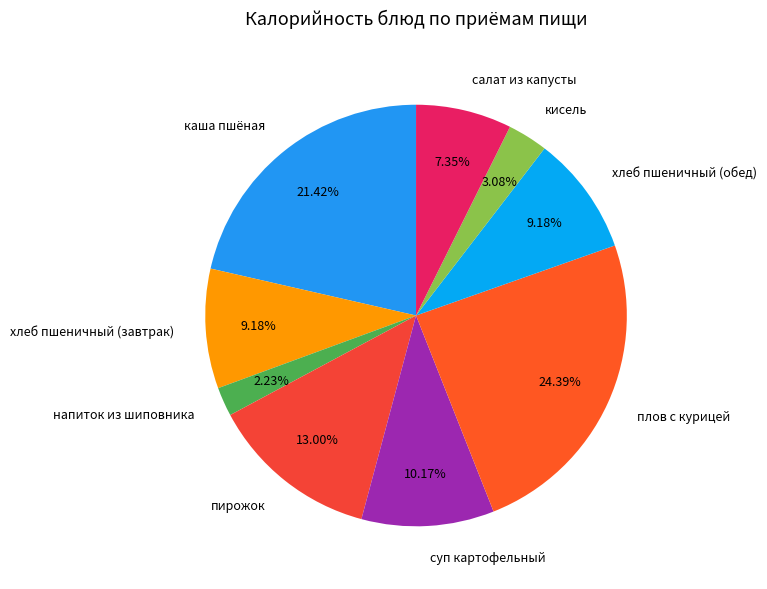

Count the number of slices in the pie.

9